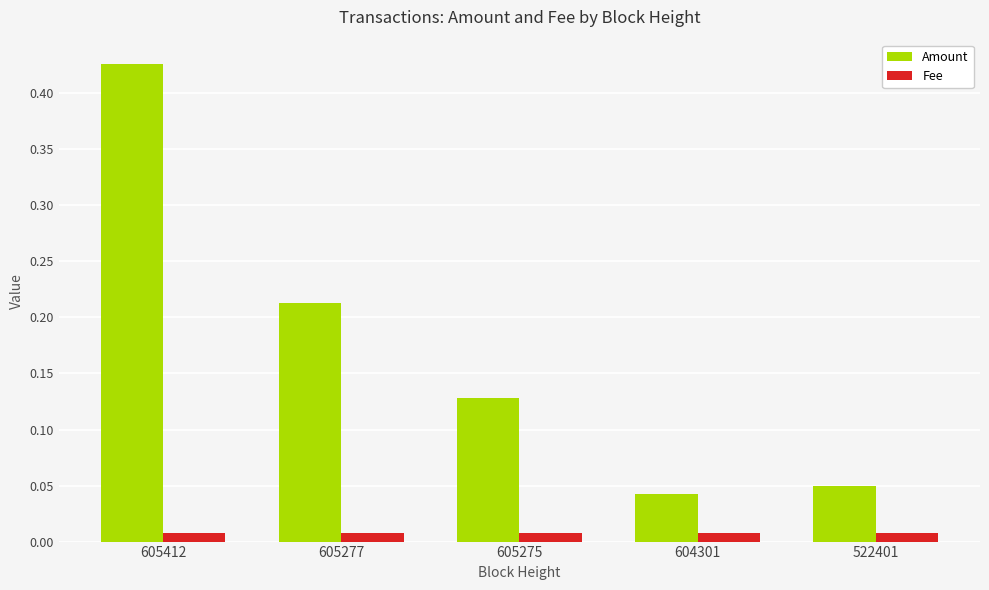

How many bars are there in total?

10